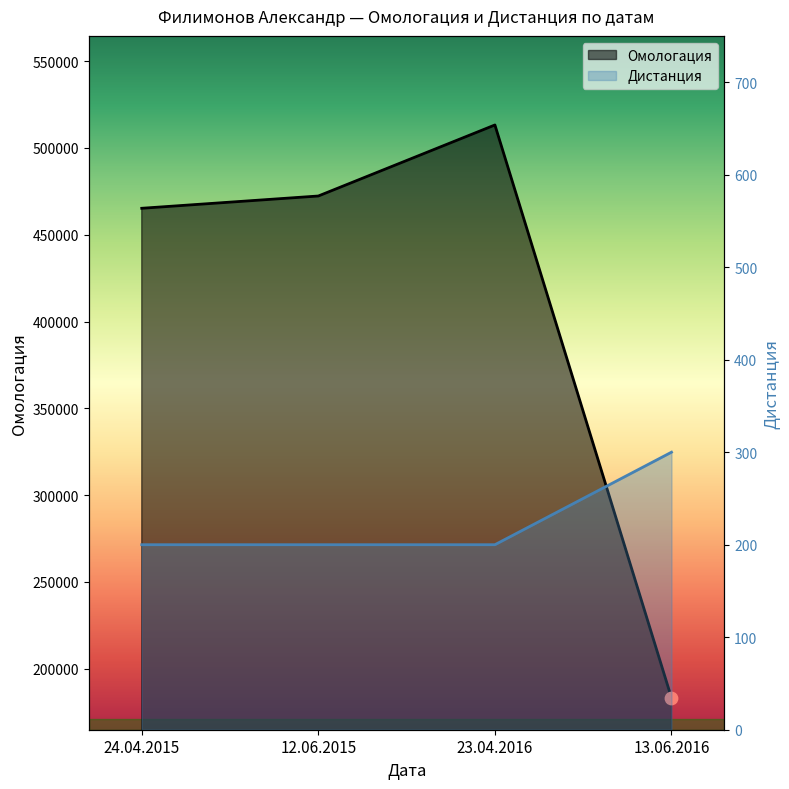

What is the total value across all series at 24.04.2015?

465436